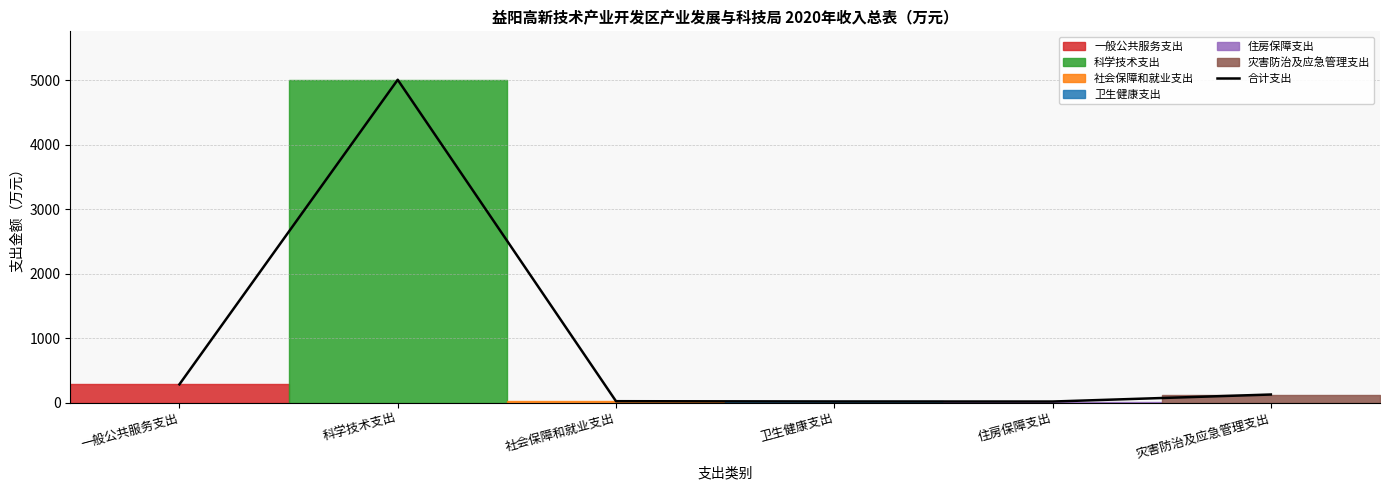

What is the change in value from 一般公共服务支出 to 社会保障和就业支出?

-261.2